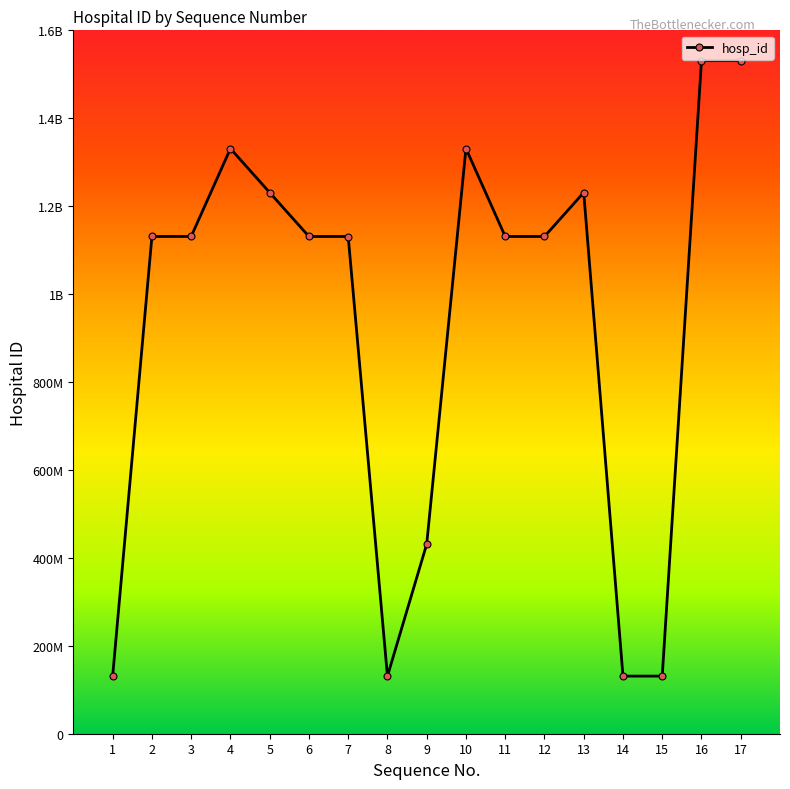

Reading left to right, transcribe all the data shown in this chart.

131020016	1131090019	1131130018	1331040513	1231030015	1131110516	1131010011	131020016	431270012	1331160010	1131100010	1131050515	1231050017	131060010	131060029	1531060180	1531071030